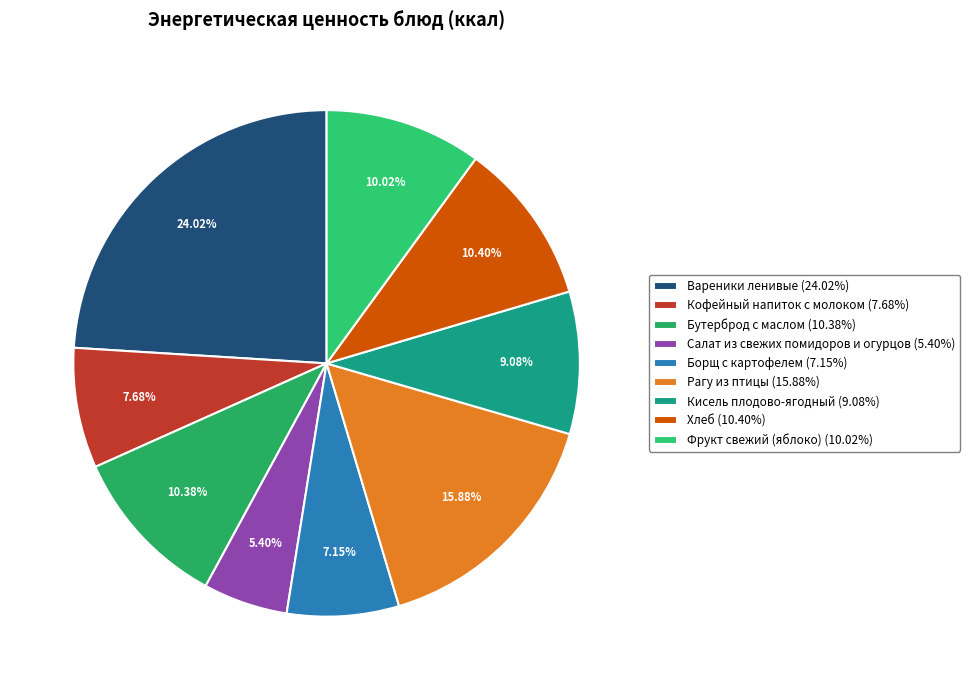

To the nearest percent, what portion does Хлеб represent?

10%